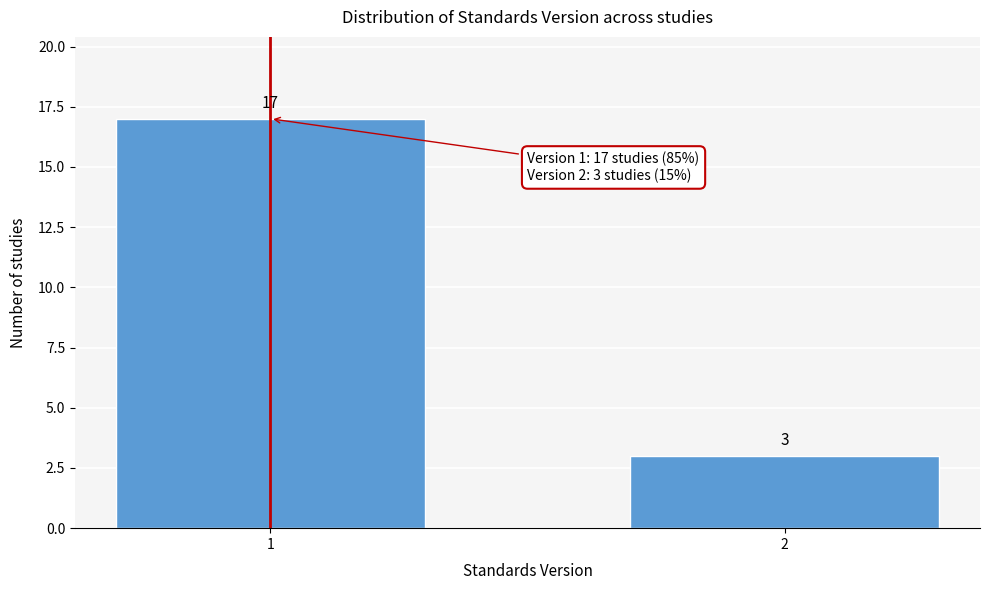

Reading right to left, list all the values displayed in this chart.

2=3	1=17